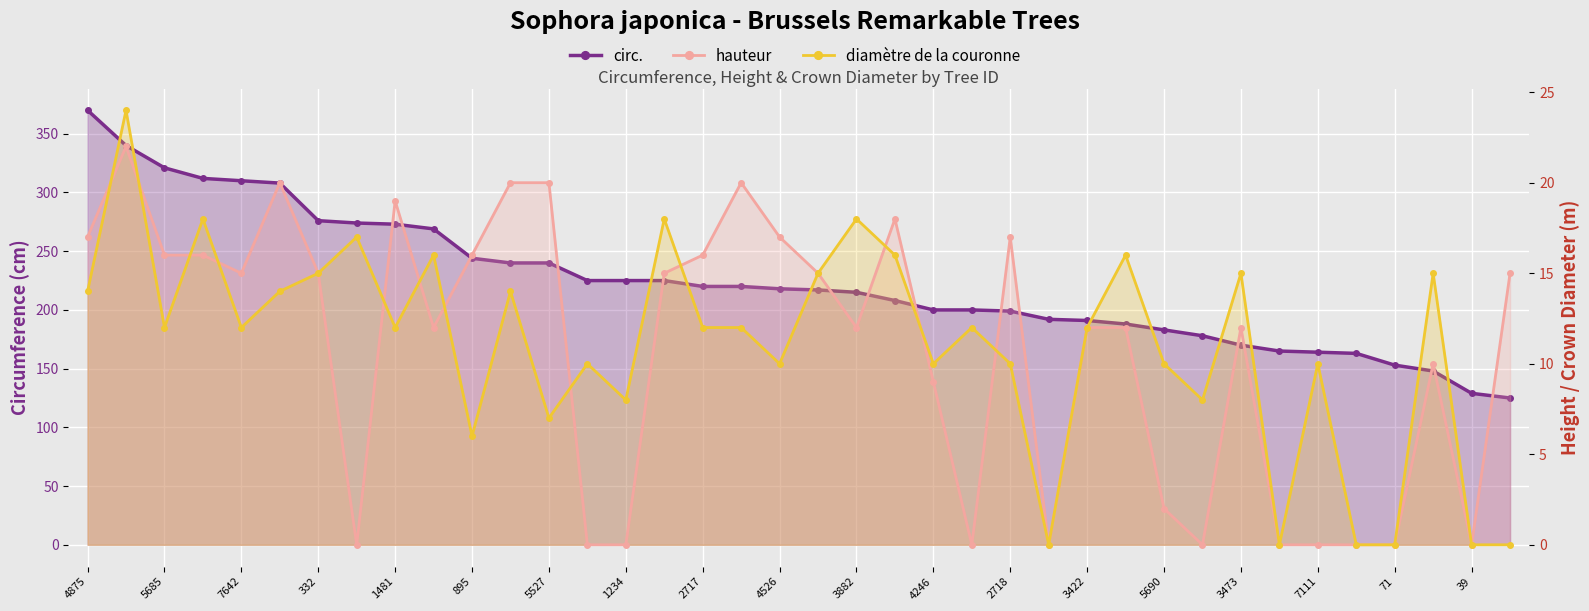

What is the sum of all hauteur values?

410